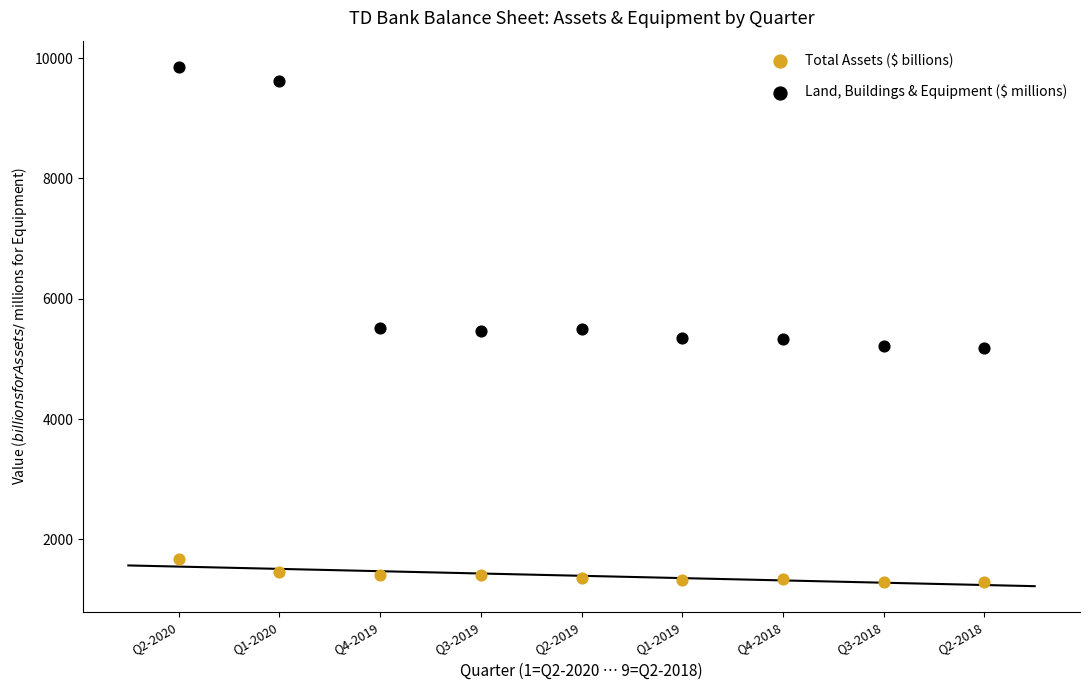

Across all data points, what is the range of Y values (max minus min)?

8574.2